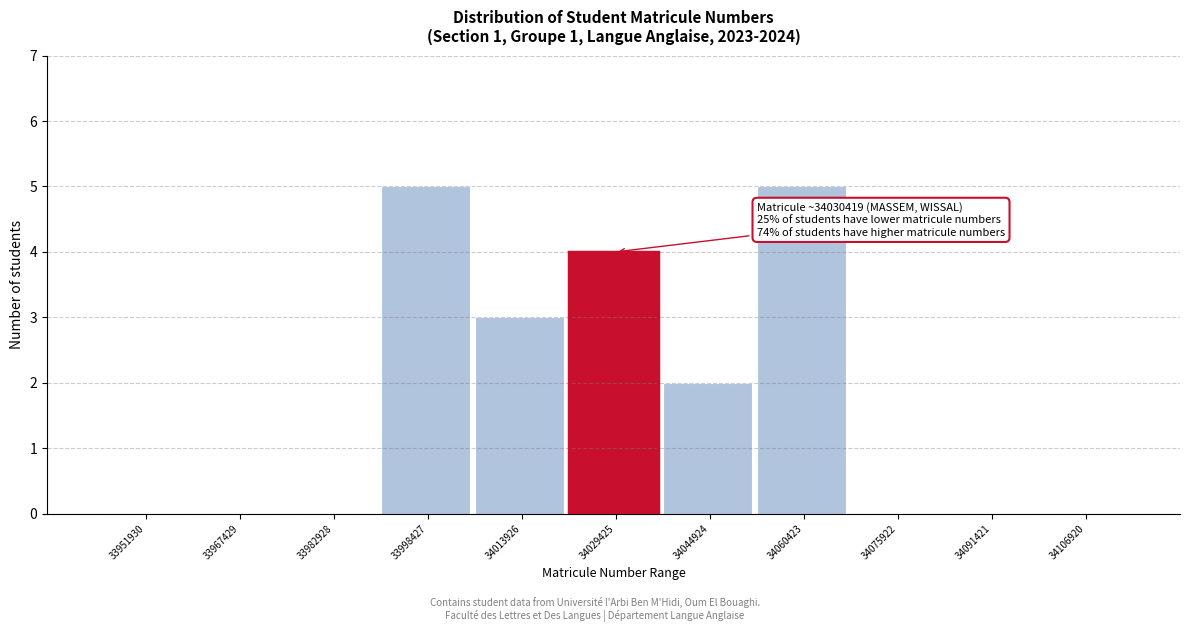

Reading left to right, extract all data points from this chart.

33951930=0	33967429=0	33982928=0	33998427=5	34013926=3	34029425=4	34044924=2	34060423=5	34075922=0	34091421=0	34106920=0